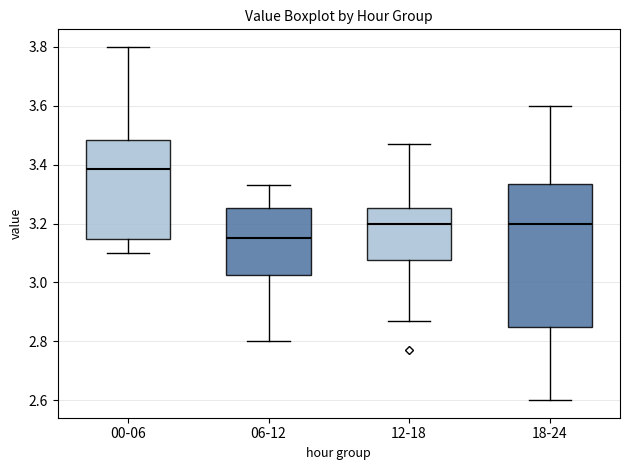

Comparing the boxes themselves (not the whiskers), which one is the tallest?

18-24